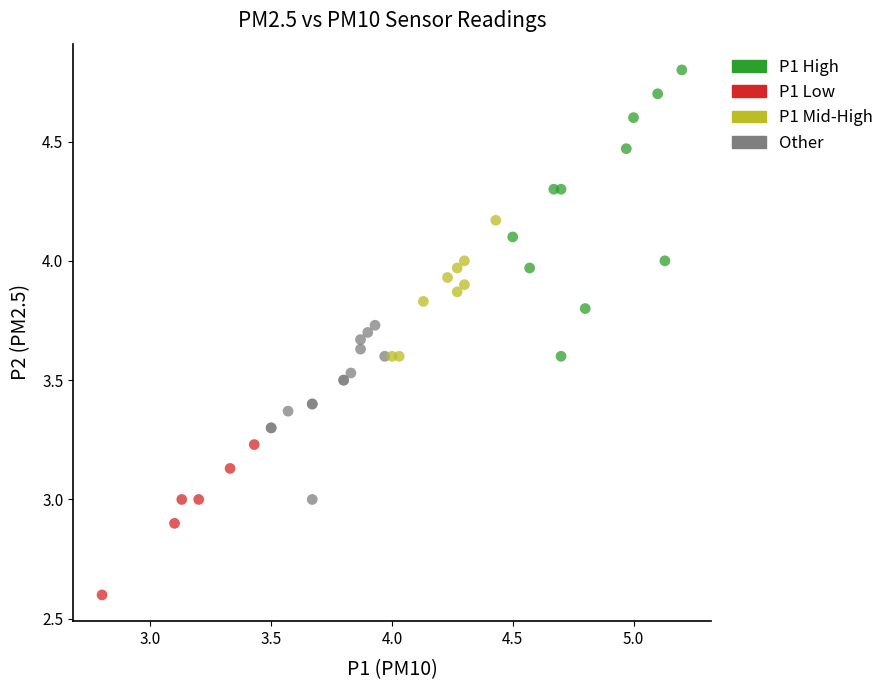

Which series contains the lowest Y value?

P1 Low